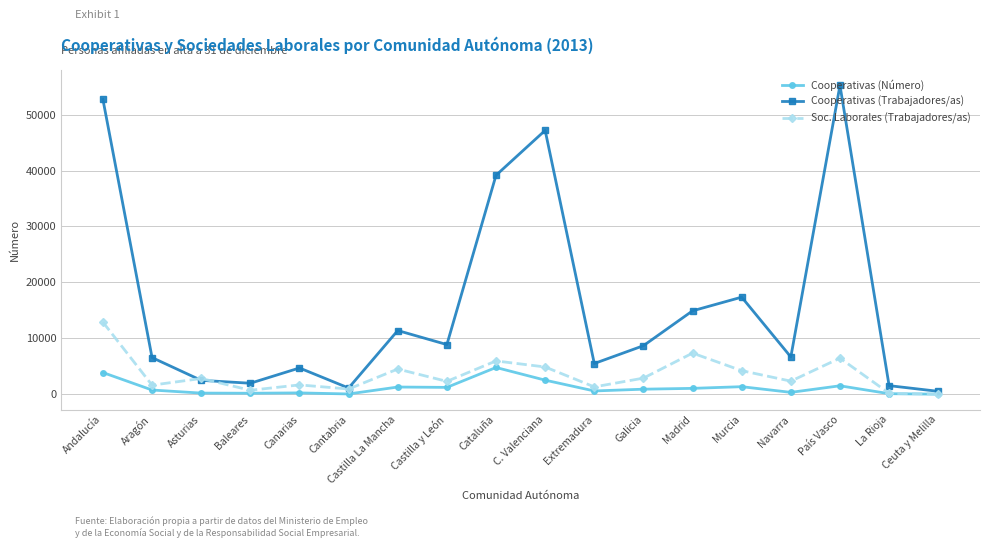

What is the difference between the second highest and minimum values in the Cooperativas (Número) series?

3862